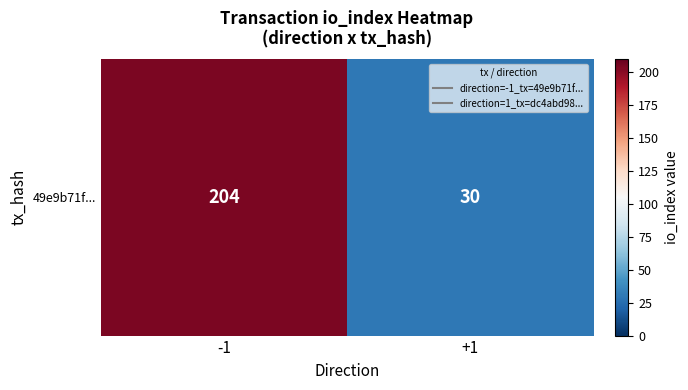

Reading right to left, transcribe all the data shown in this chart.

+1=30	-1=204